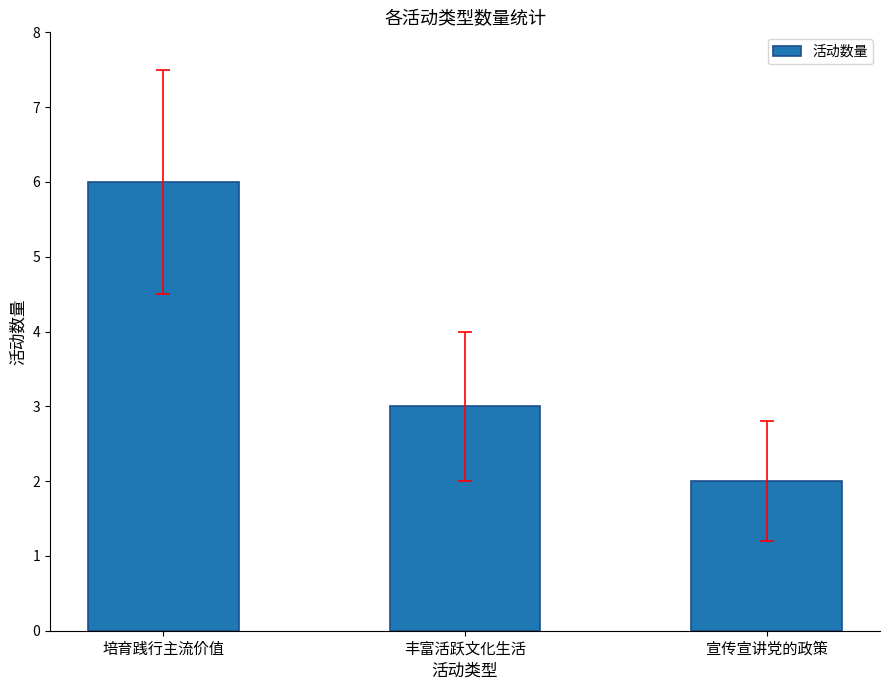

What is the sum of all values?

11